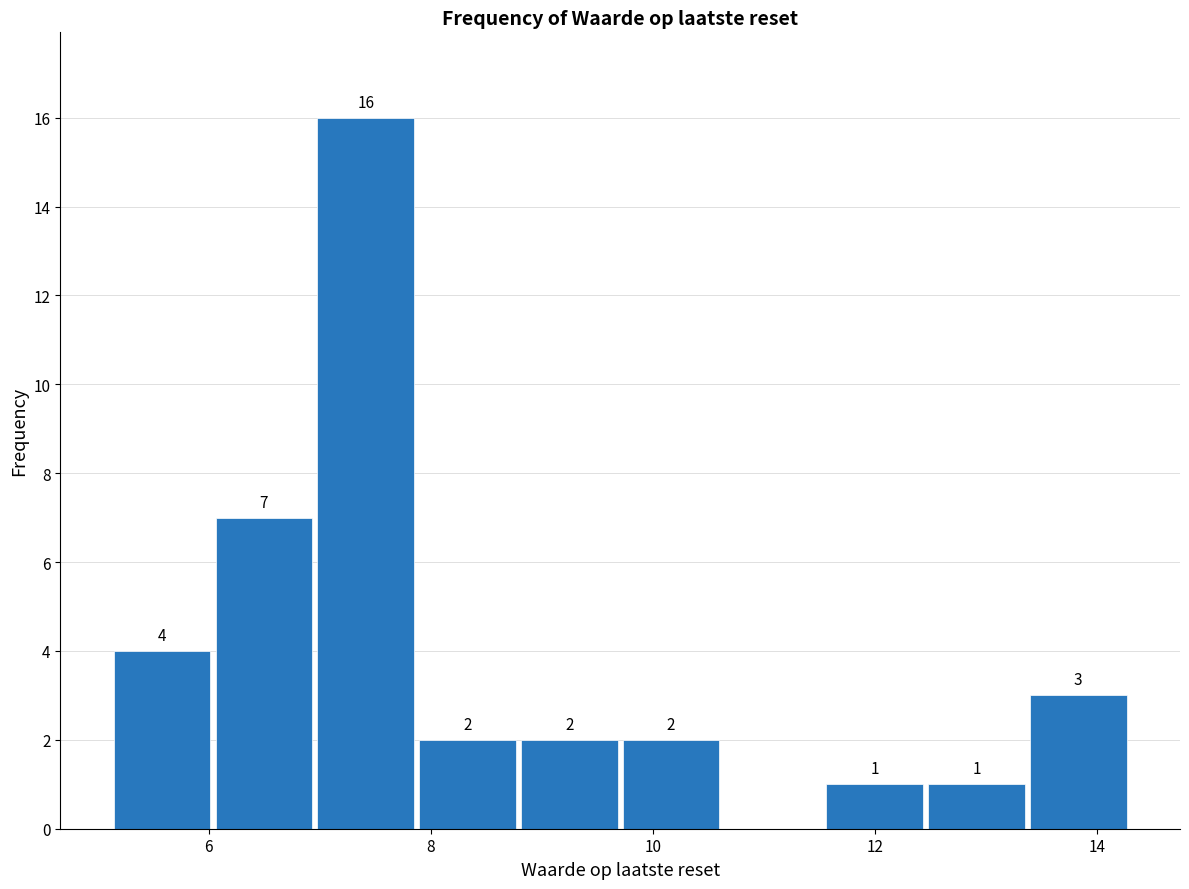

Over which range of the x-axis is the bar tallest?

7.0 to 7.8